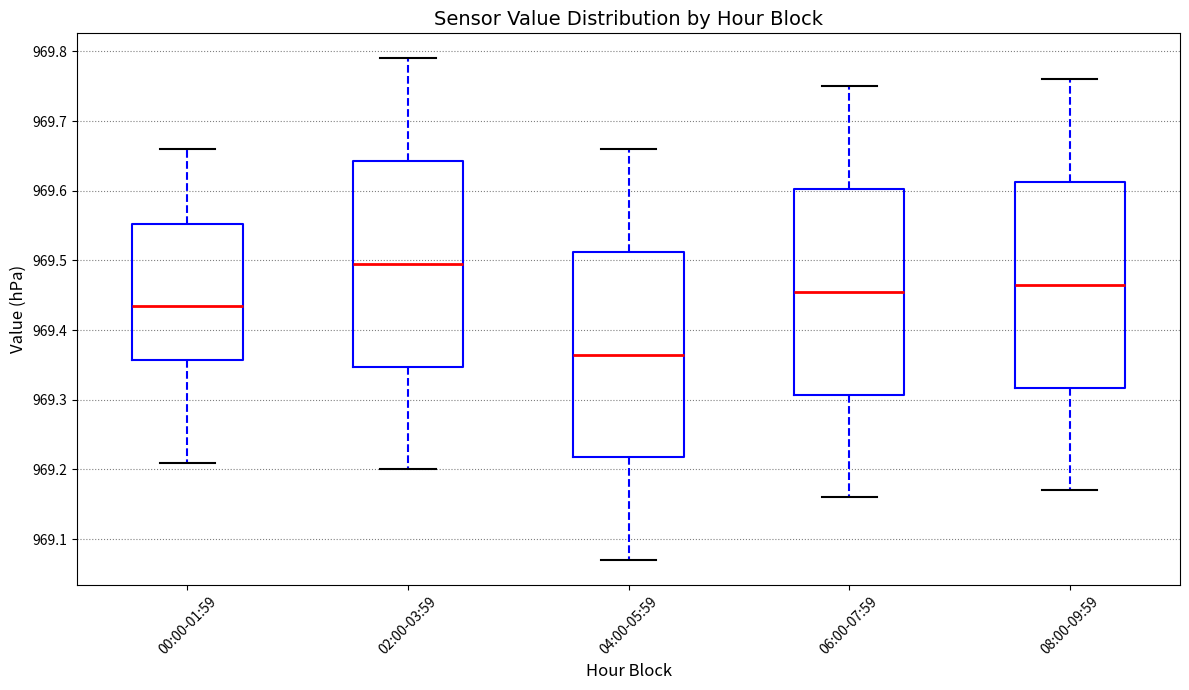

Which box's median line is the highest?

02:00-03:59